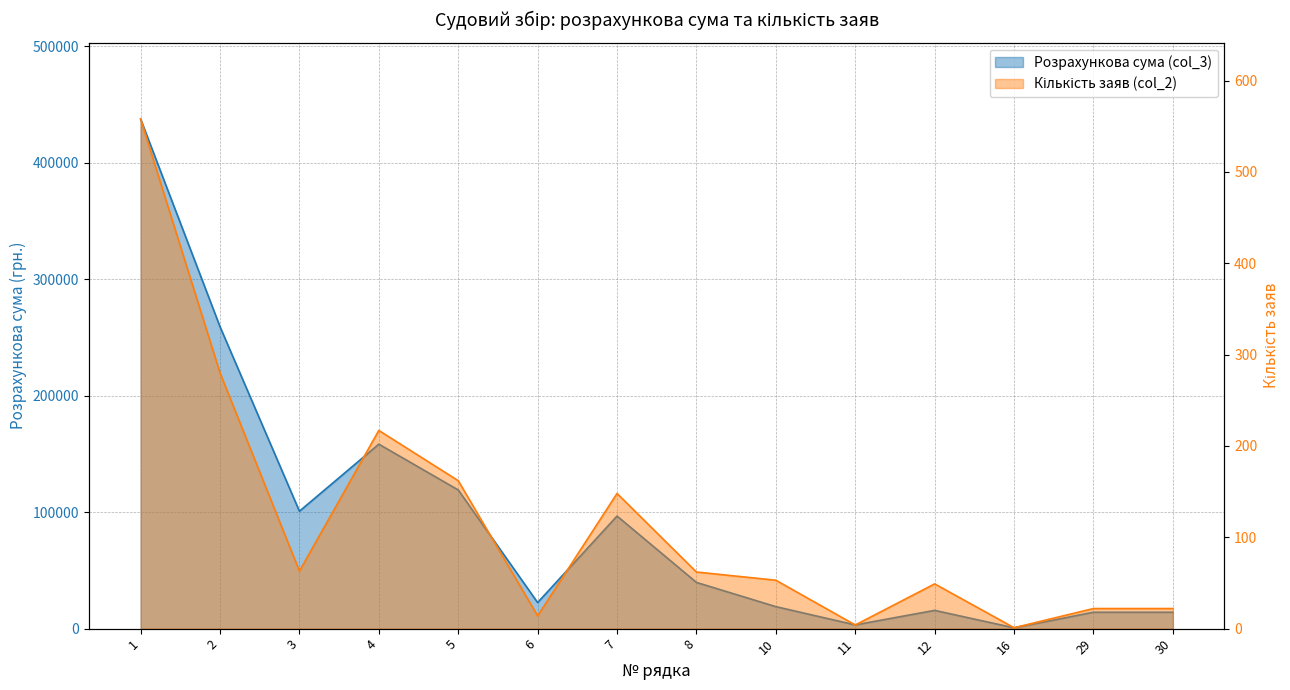

List the series in order of their overall mean, lowest first.

Кількість заяв (col_2), Розрахункова сума (col_3)